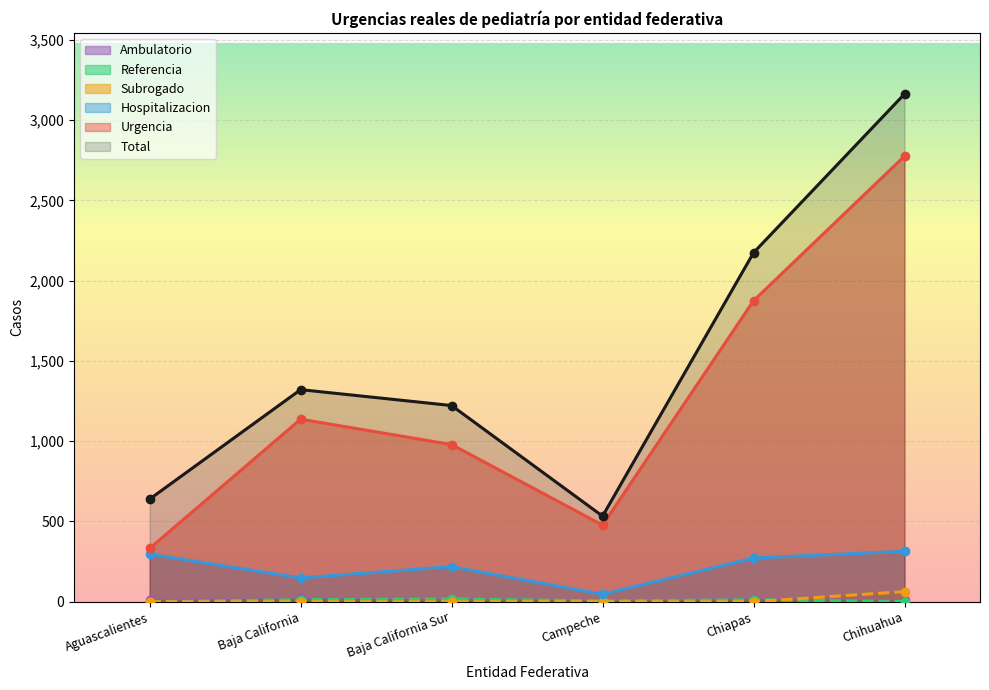

At which label does Total reach its peak?

Chihuahua